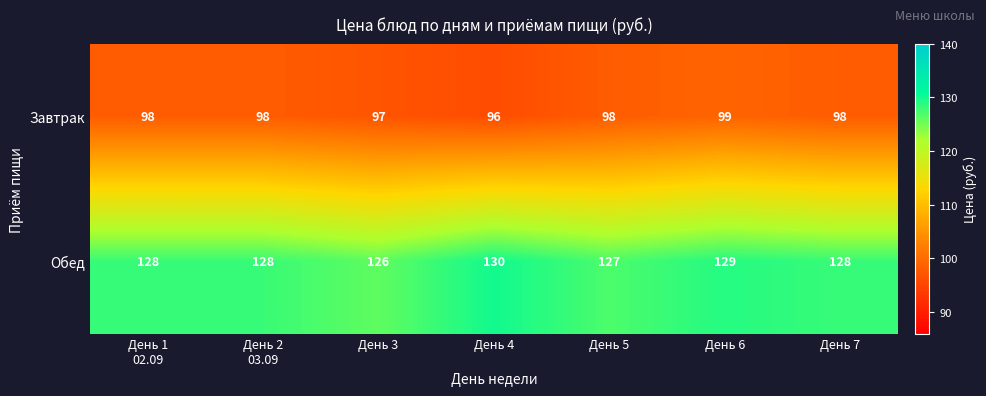

At how many categories does at least one series exceed 105?

7